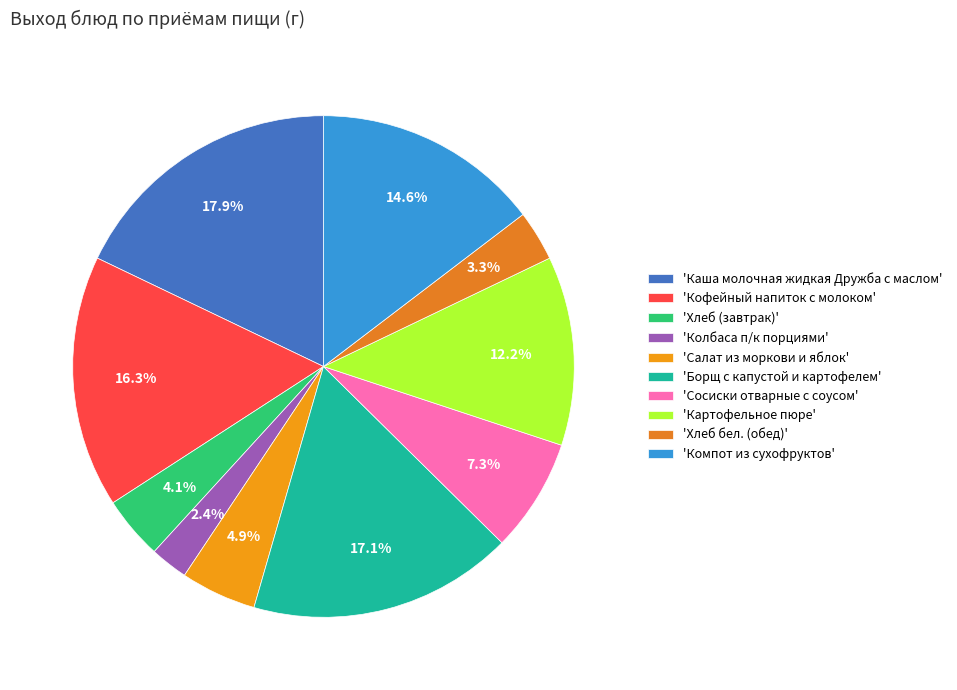

What is the smallest slice in the pie chart?

'Колбаса п/к порциями'